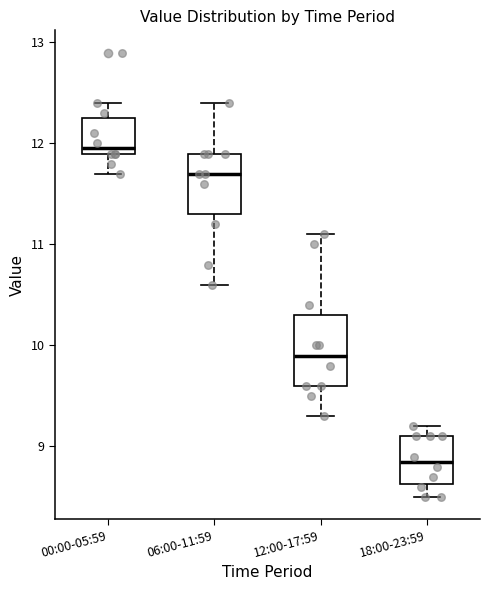

Reading left to right, read every box against the y-axis: the position of its median line, the range the box covers, and the ends of its whiskers. The values are not printed on the chart, so give them approximately, as read against the axis.

00:00-05:59: median 12.0, box 11.9 to 12.3, whiskers 11.7 to 12.4
06:00-11:59: median 11.7, box 11.3 to 11.9, whiskers 10.6 to 12.4
12:00-17:59: median 9.9, box 9.6 to 10.3, whiskers 9.3 to 11.1
18:00-23:59: median 8.9, box 8.6 to 9.1, whiskers 8.5 to 9.2